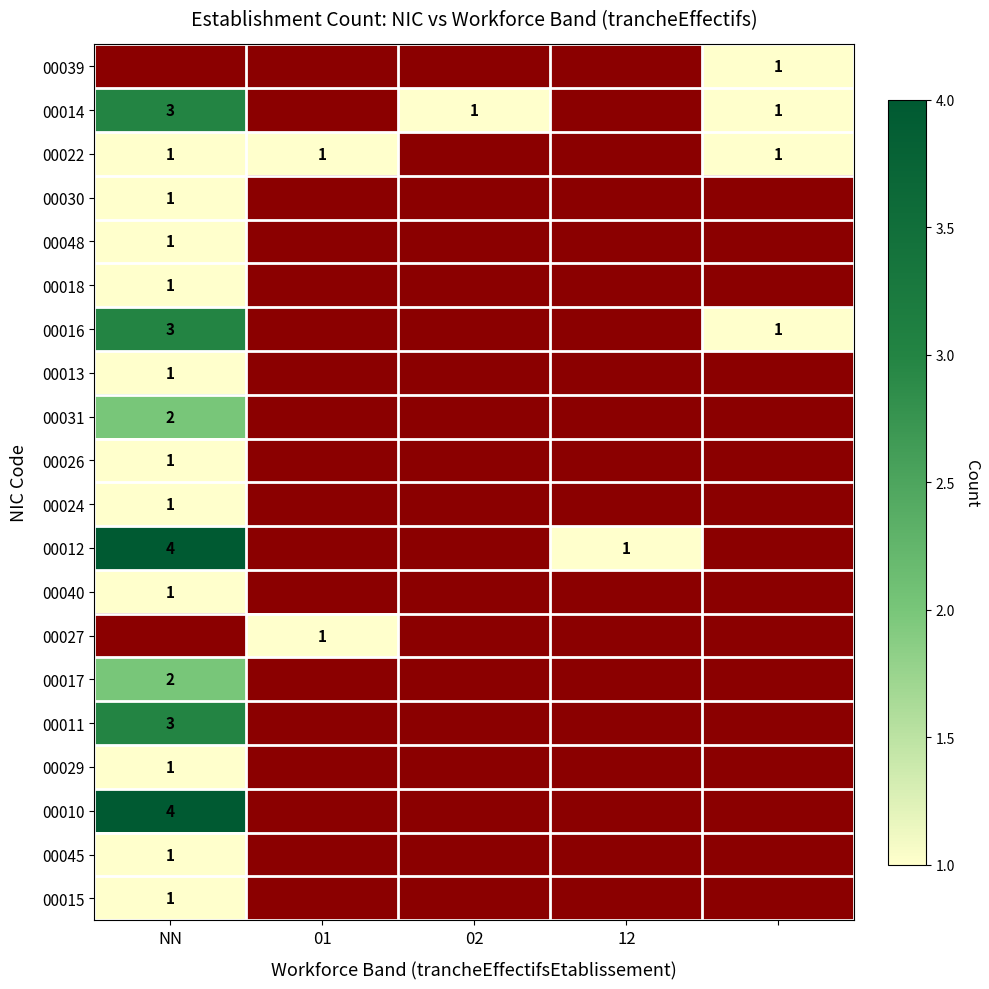

Is it true that 00018 equals 1 at NN?

True